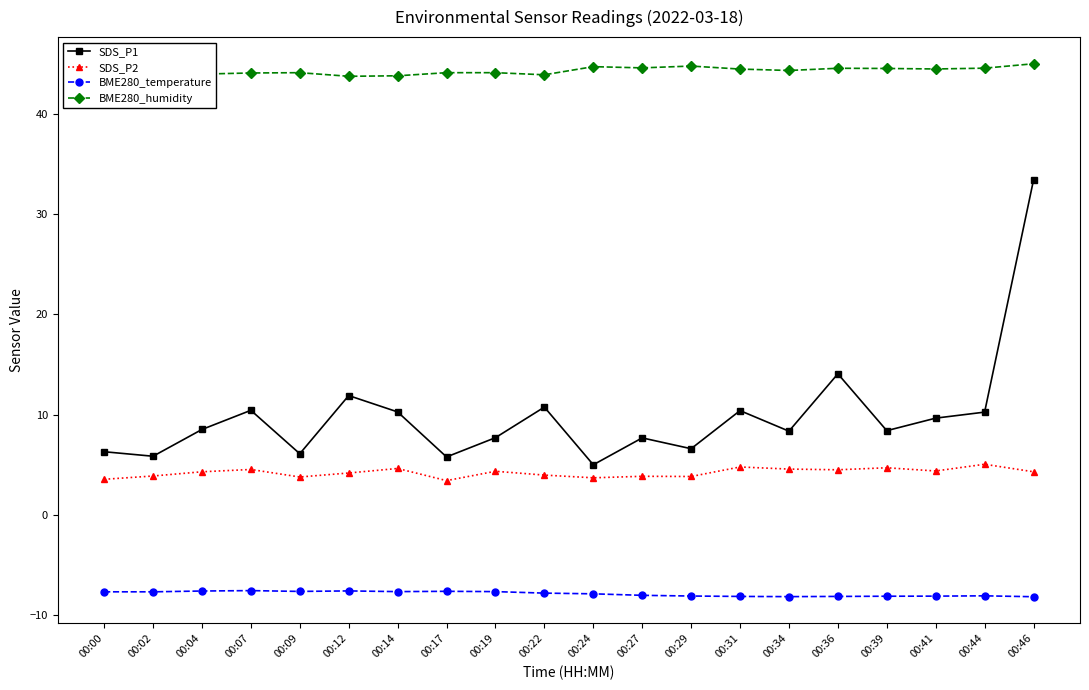

Rank the series at 00:44 from lowest to highest value.

BME280_temperature, SDS_P2, SDS_P1, BME280_humidity